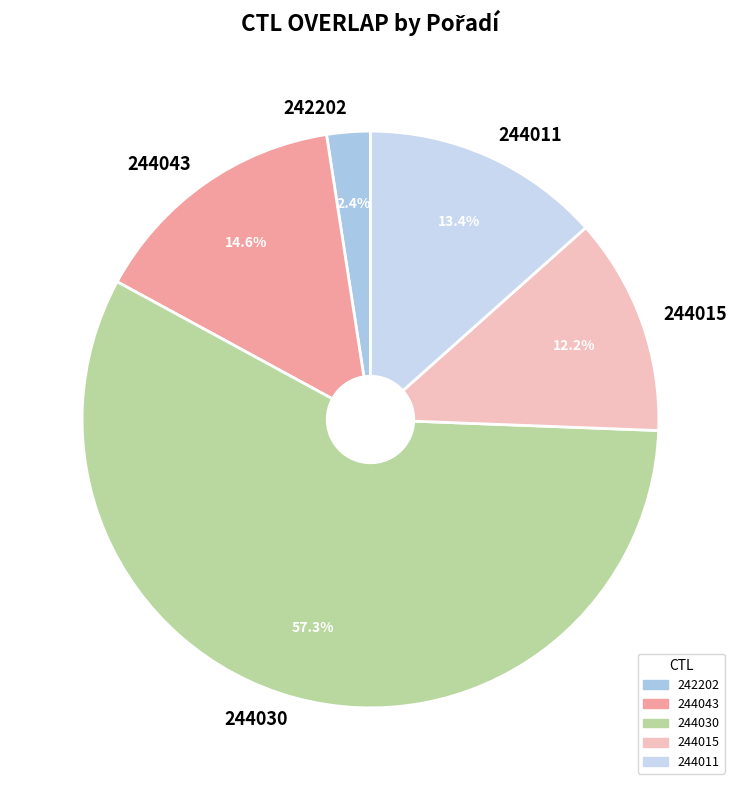

The 242202 slice represents 2% of the pie. True or false?

True